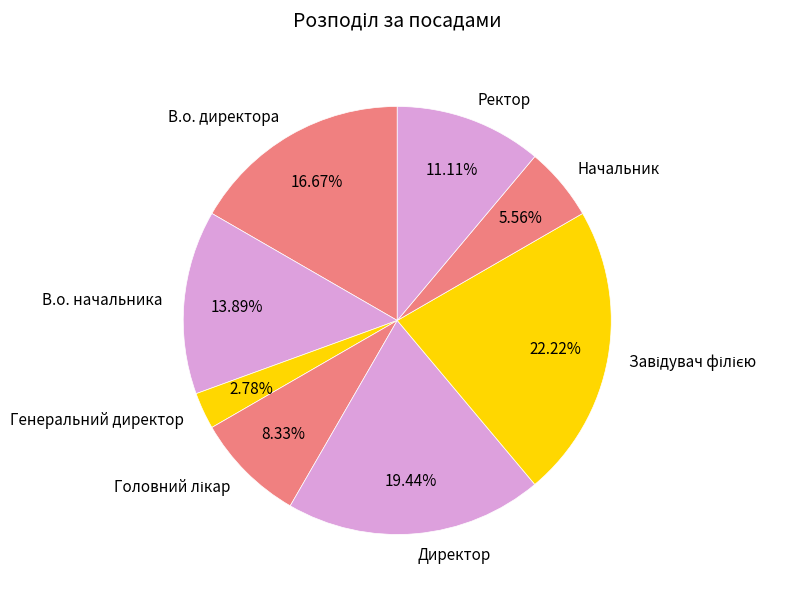

Count the number of slices in the pie.

8